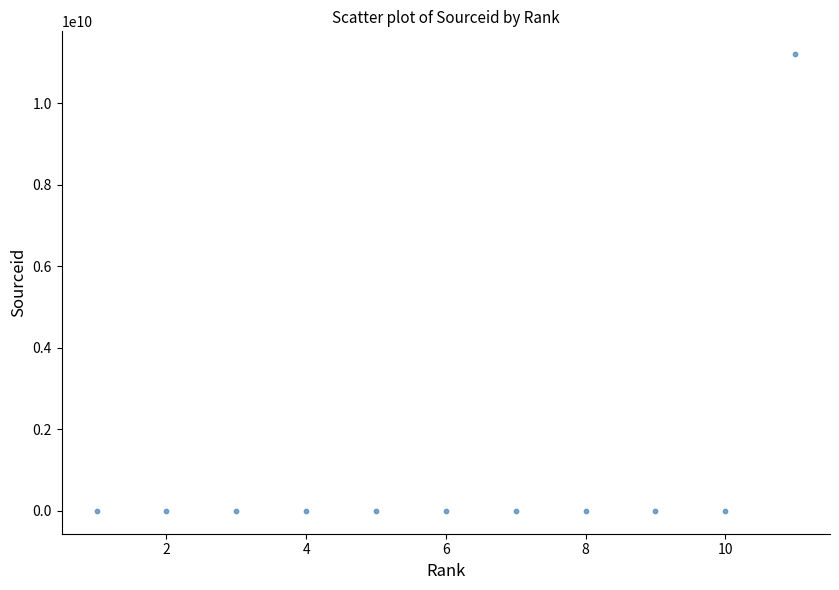

What is the average X value?

6